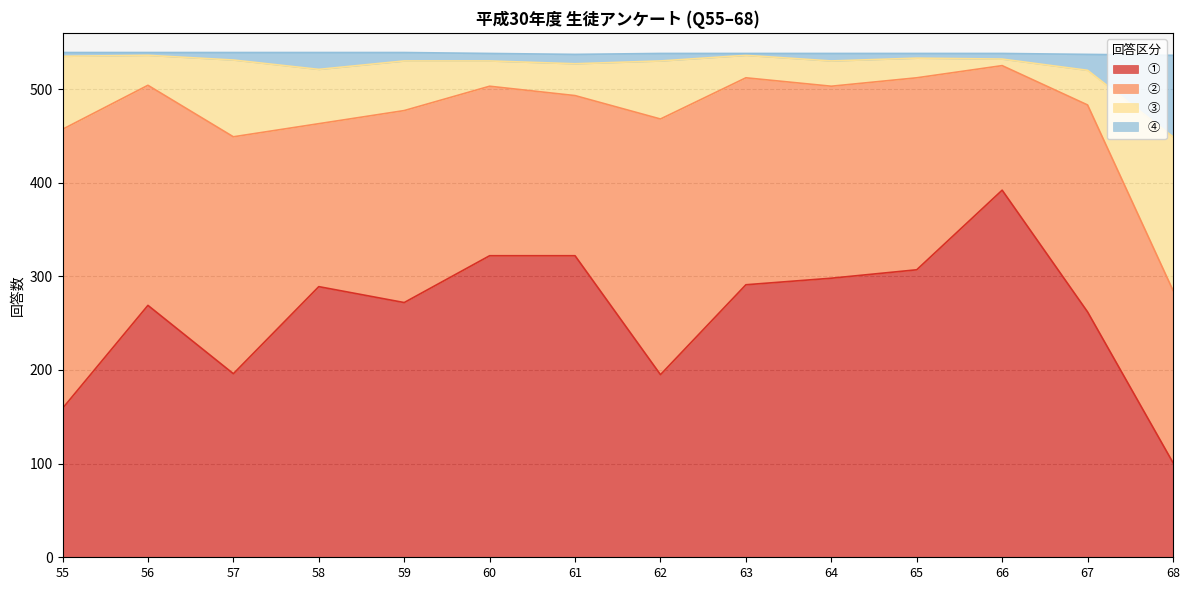

What is the difference between the second highest and second lowest values in the ④ series?

16